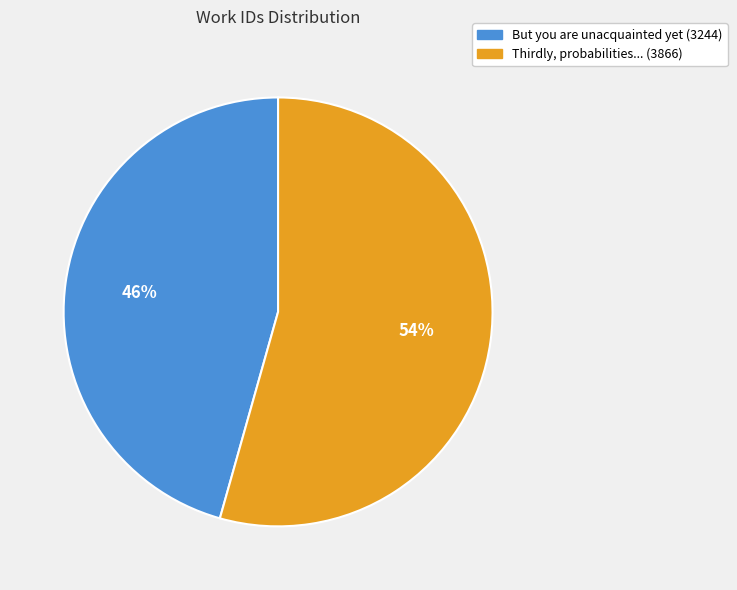

To the nearest percent, what is the average slice percentage?

50%